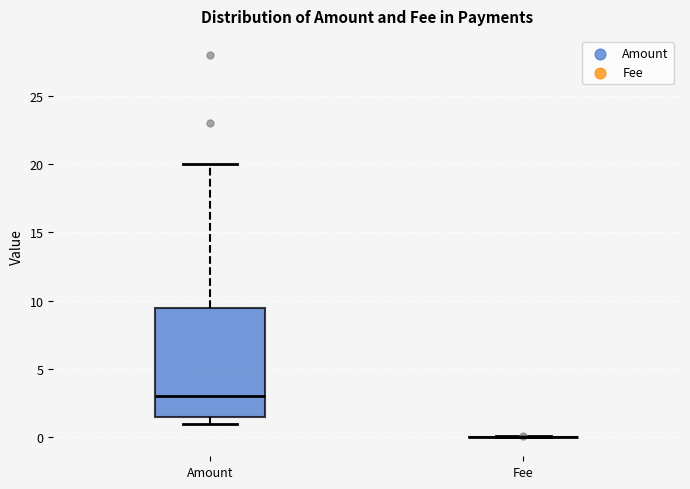

Reading left to right, read every box against the y-axis: the position of its median line, the range the box covers, and the ends of its whiskers. The values are not printed on the chart, so give them approximately, as read against the axis.

Amount: median 3.0, box 1.5 to 9.5, whiskers 1.0 to 20.0
Fee: box collapsed to a line at 0.0, whiskers 0.0 to 0.0